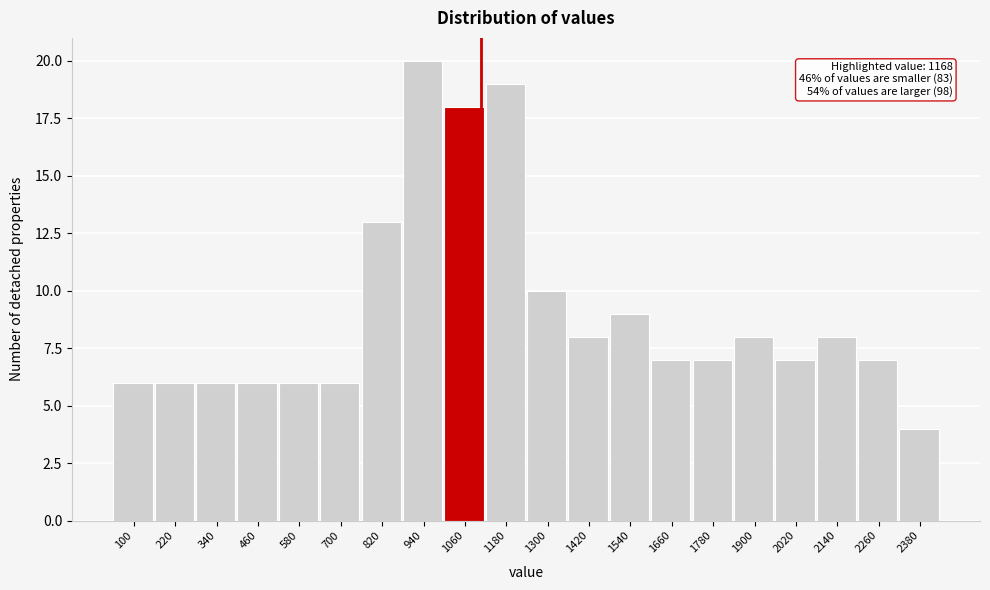

Reading right to left, transcribe all the data shown in this chart.

2380=4	2260=7	2140=8	2020=7	1900=8	1780=7	1660=7	1540=9	1420=8	1300=10	1180=19	1060=18	940=20	820=13	700=6	580=6	460=6	340=6	220=6	100=6